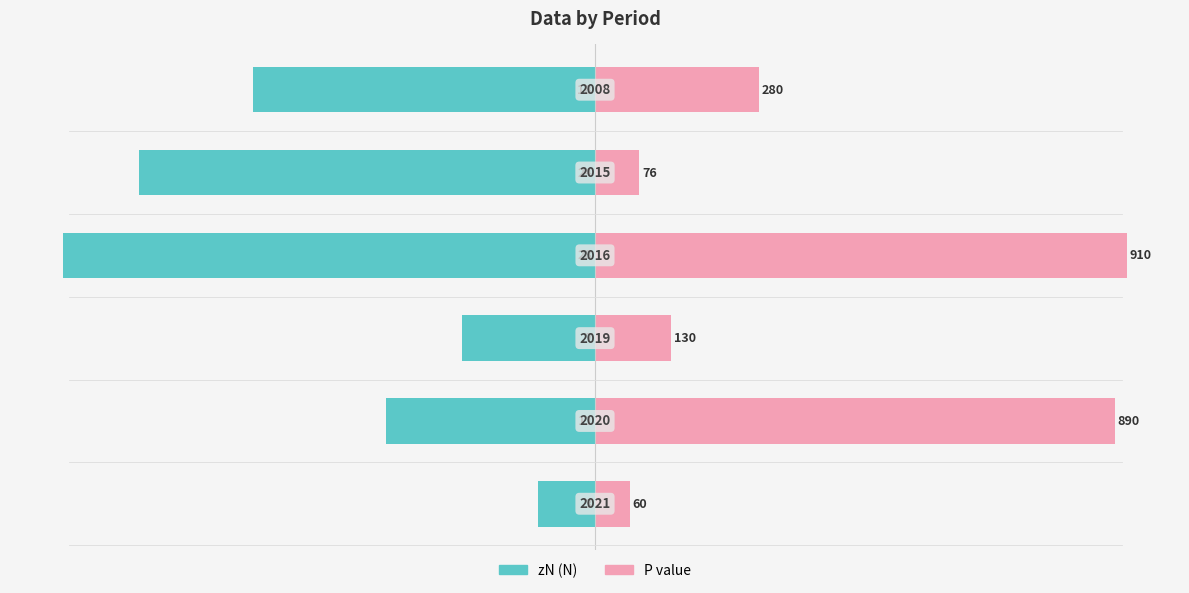

Which category has the highest value in the P value series?

3